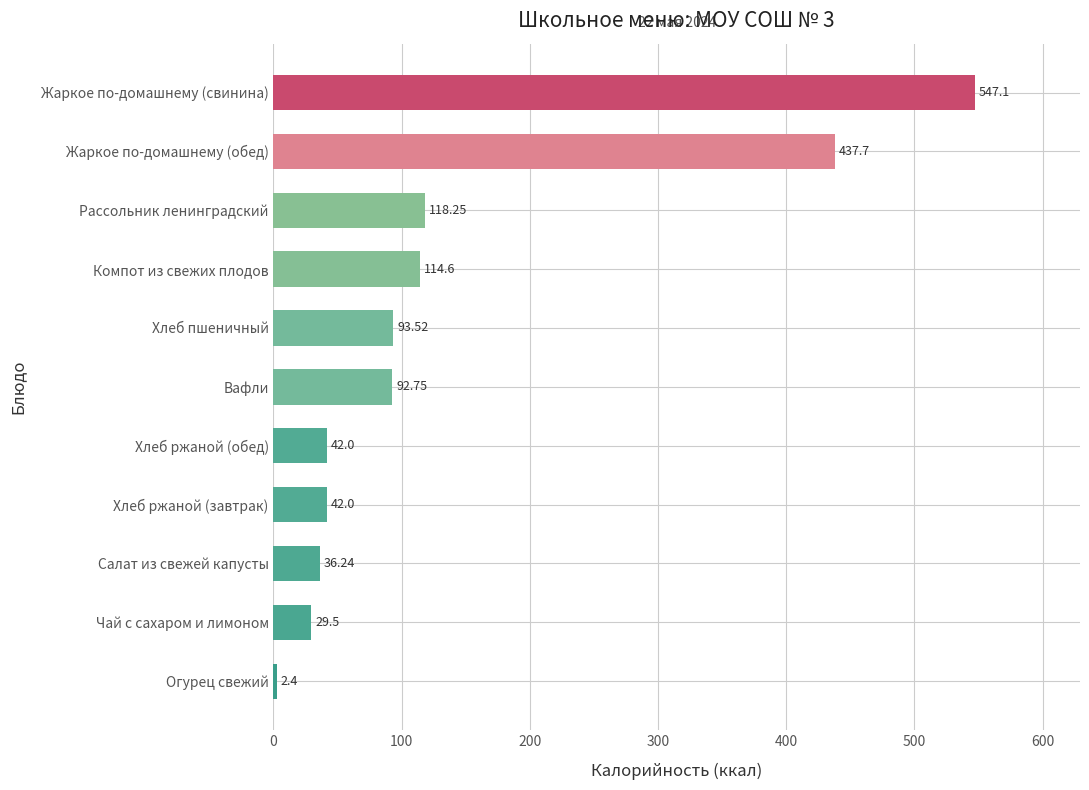

What is the label of the 11th bar from the top?

Огурец свежий